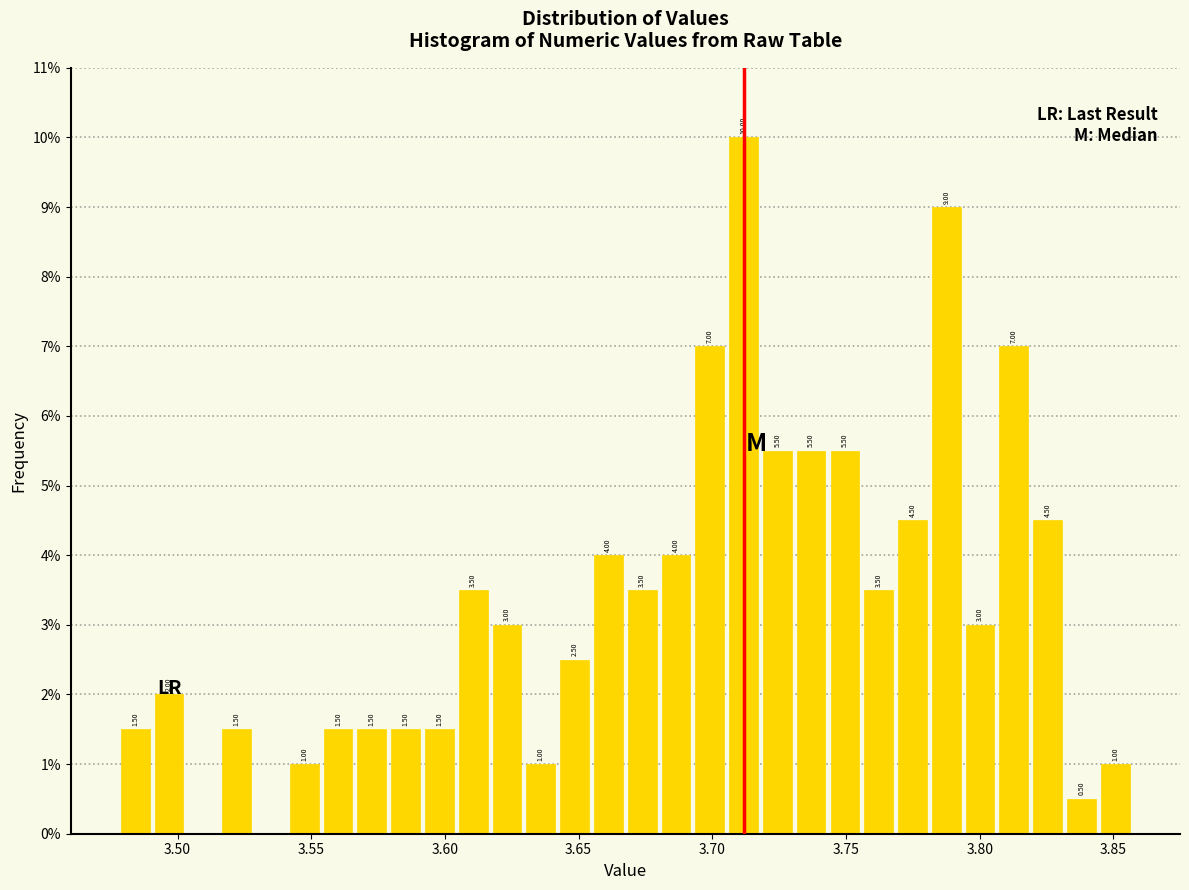

Around what value on the x-axis is the tallest bar? Give the approximate position of its centre, as read against the axis.

3.710